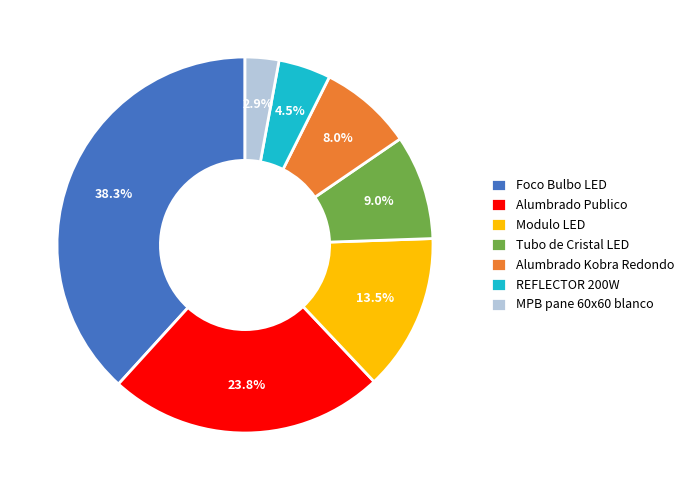

Is MPB pane 60x60 blanco the majority of the pie?

No